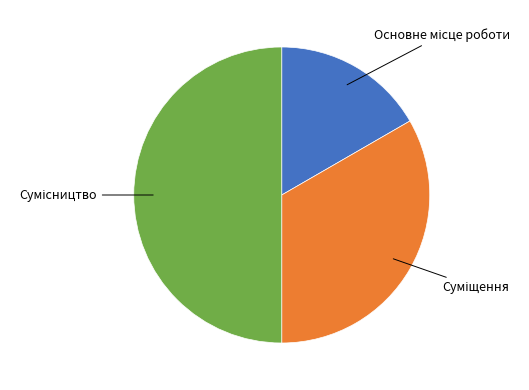

How many slices are in this pie chart?

3